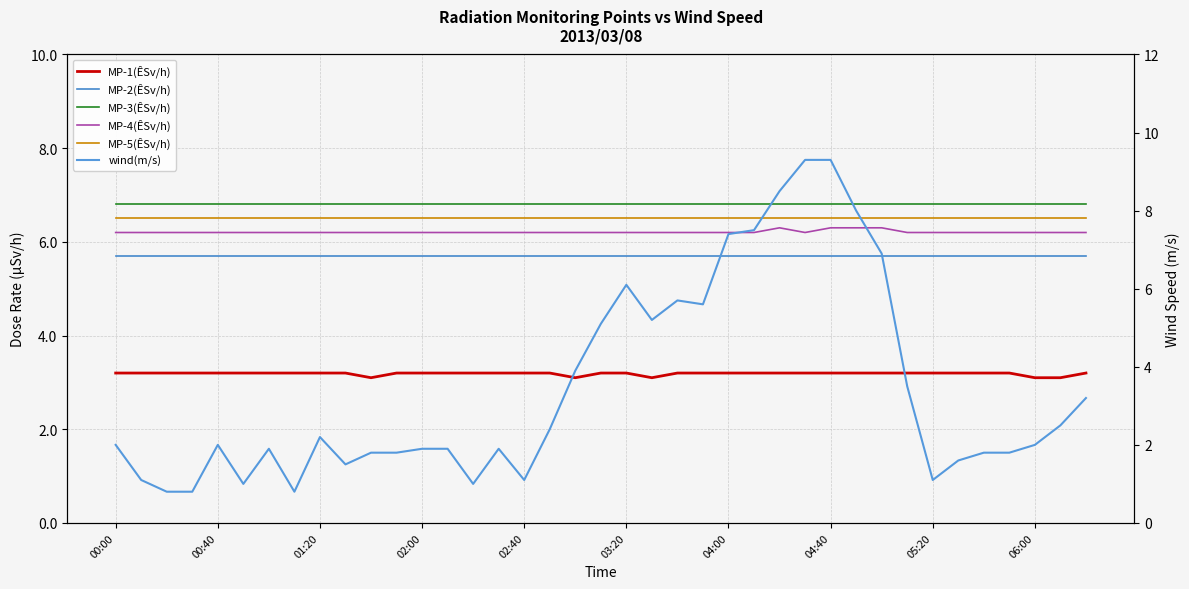

The value of MP-3(ÊSv/h) at 00:00 is 12.1. True or false?

False